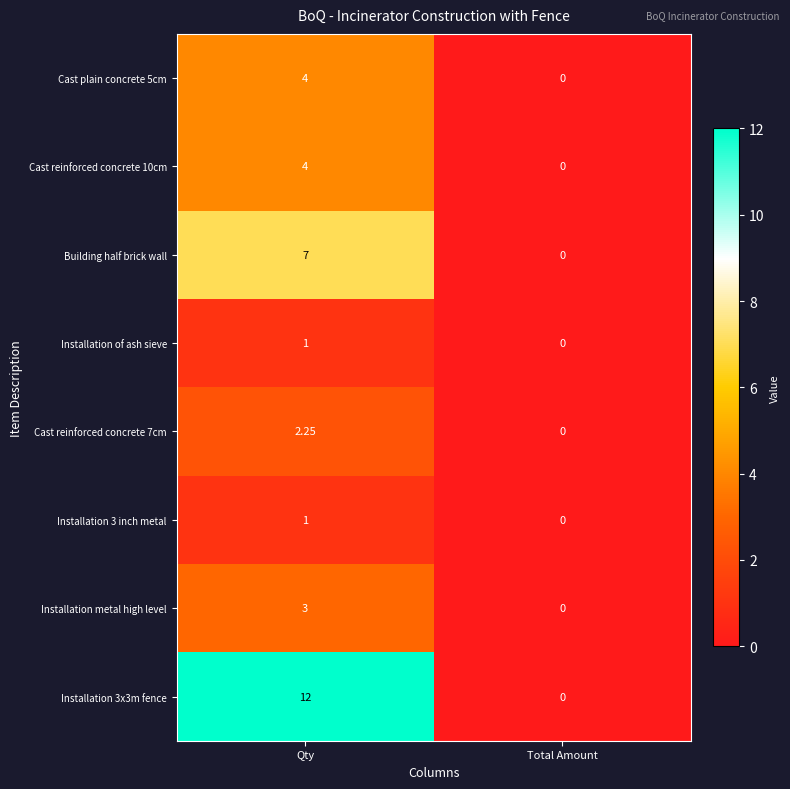

Which series has the widest spread of values?

Installation 3x3m fence